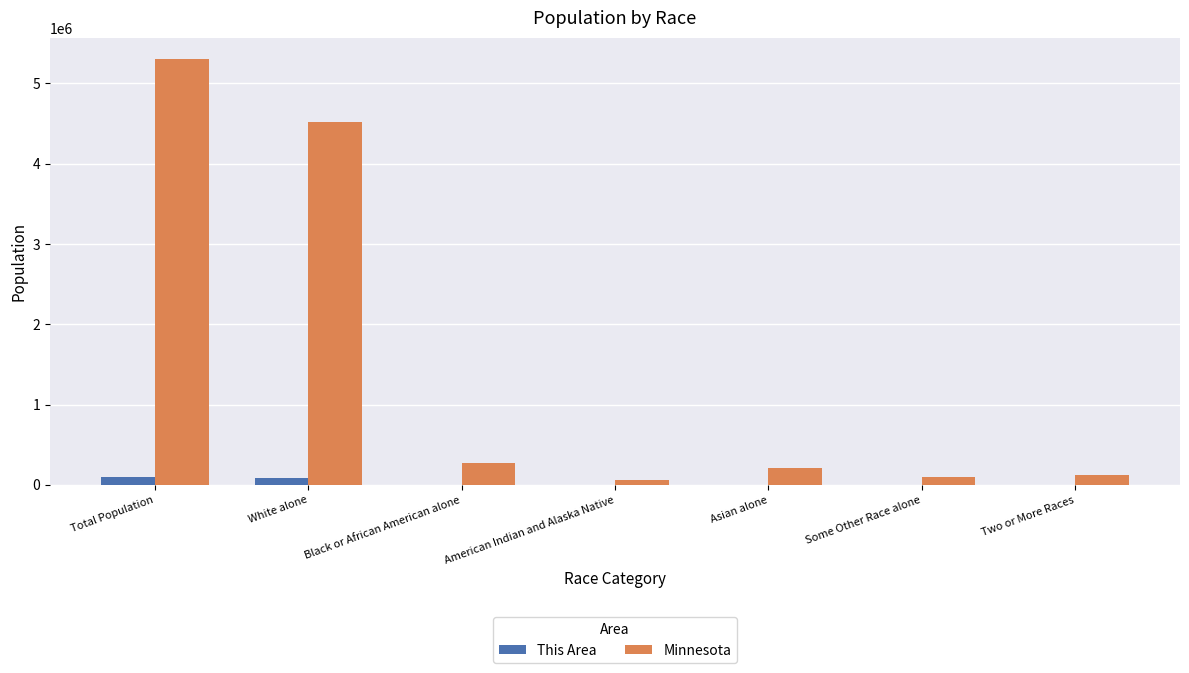

Count the number of data series in this chart.

2